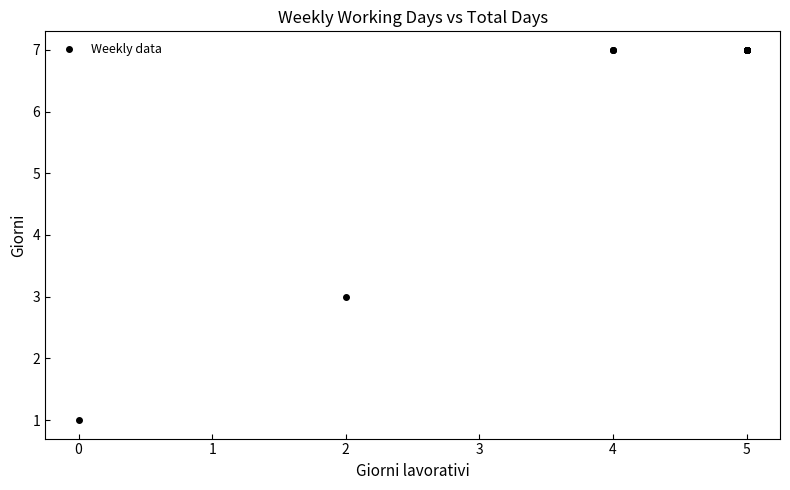

What Y value in the scatter plot is closest to 4?

3